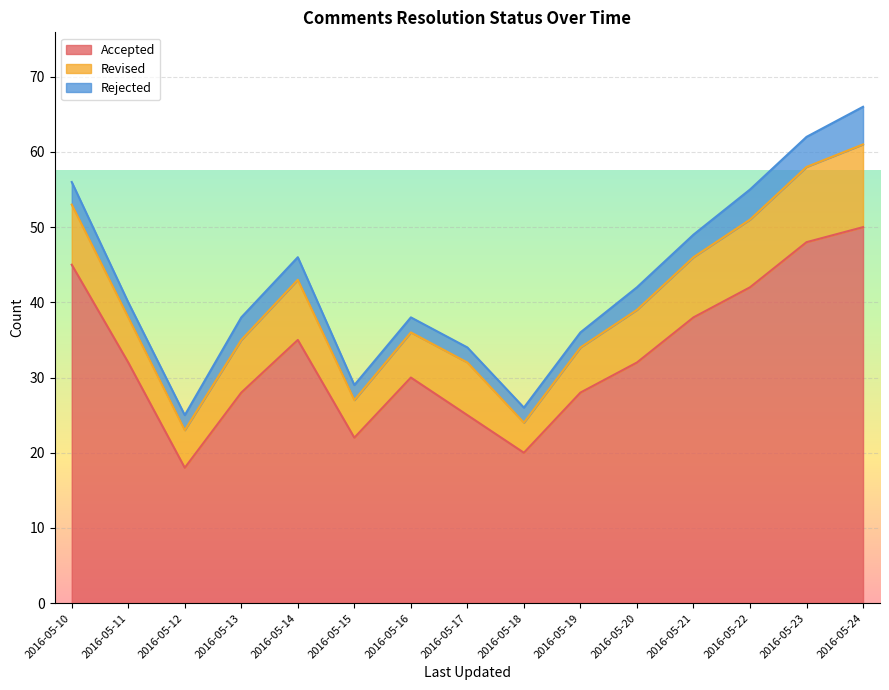

Rank the series by their maximum value, from highest to lowest.

Accepted, Revised, Rejected